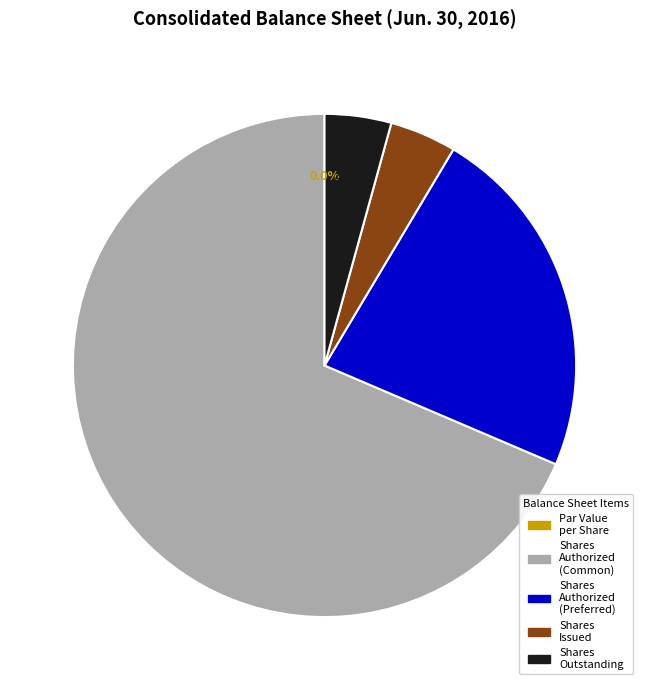

What is the change in value from Common stock, par value per share to Preferred Stock, shares authorized?

+100000000.0